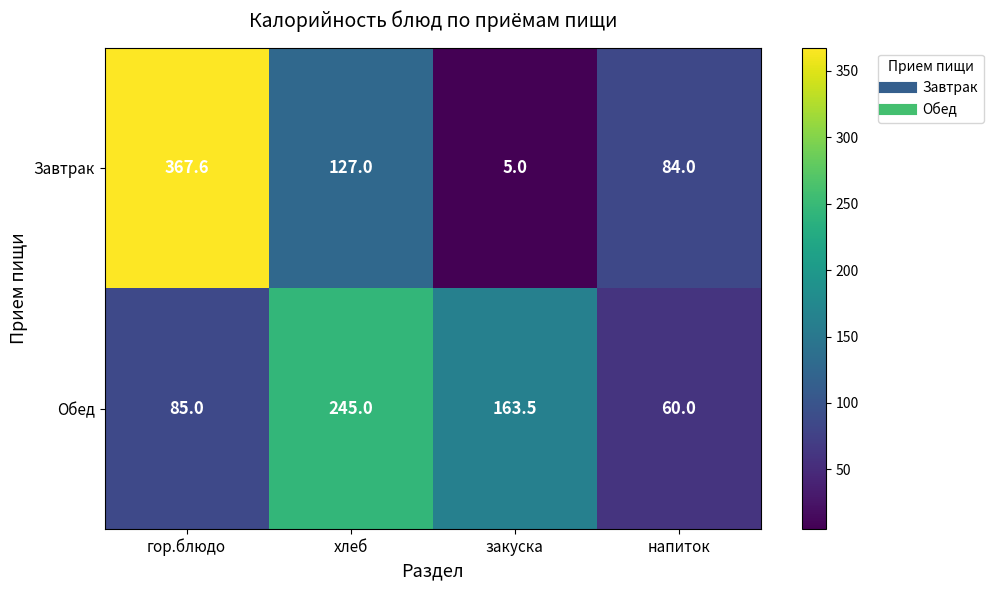

Count the number of categories in the chart.

4